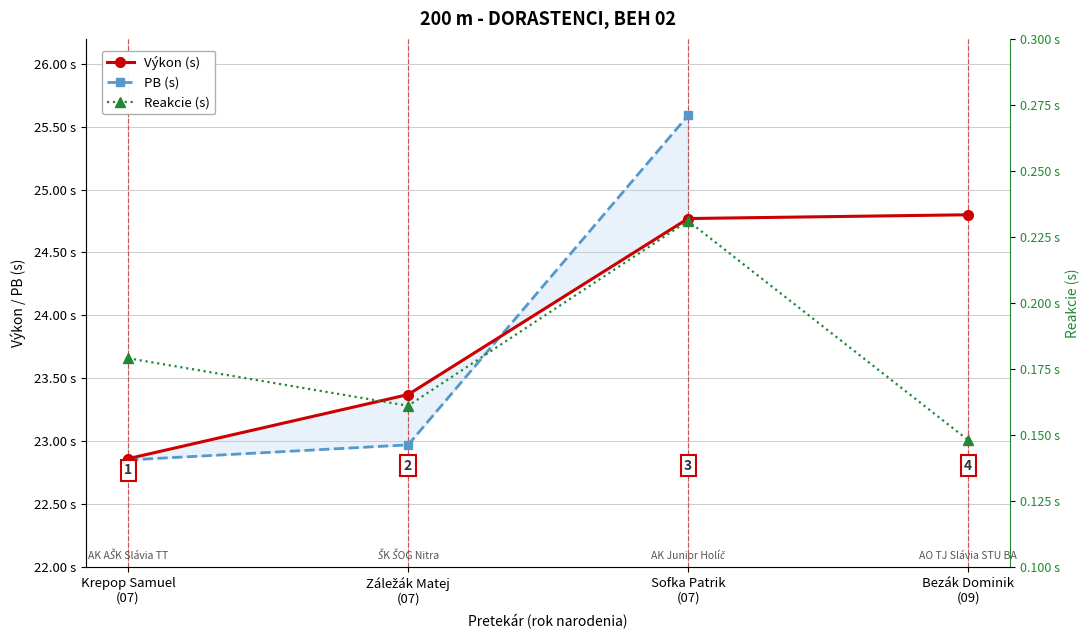

Where do Výkon (s) and PB (s) first cross each other?

Záležák Matej
(07) and Sofka Patrik
(07)